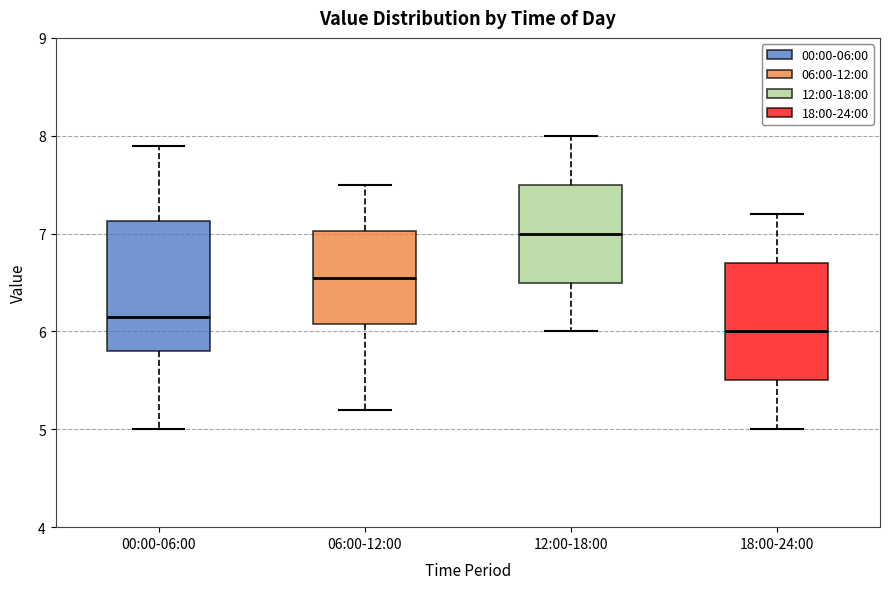

Reading left to right, read every box against the y-axis: the position of its median line, the range the box covers, and the ends of its whiskers. The values are not printed on the chart, so give them approximately, as read against the axis.

00:00-06:00: median 6.2, box 5.8 to 7.1, whiskers 5.0 to 7.9
06:00-12:00: median 6.6, box 6.1 to 7.0, whiskers 5.2 to 7.5
12:00-18:00: median 7.0, box 6.5 to 7.5, whiskers 6.0 to 8.0
18:00-24:00: median 6.0, box 5.5 to 6.7, whiskers 5.0 to 7.2